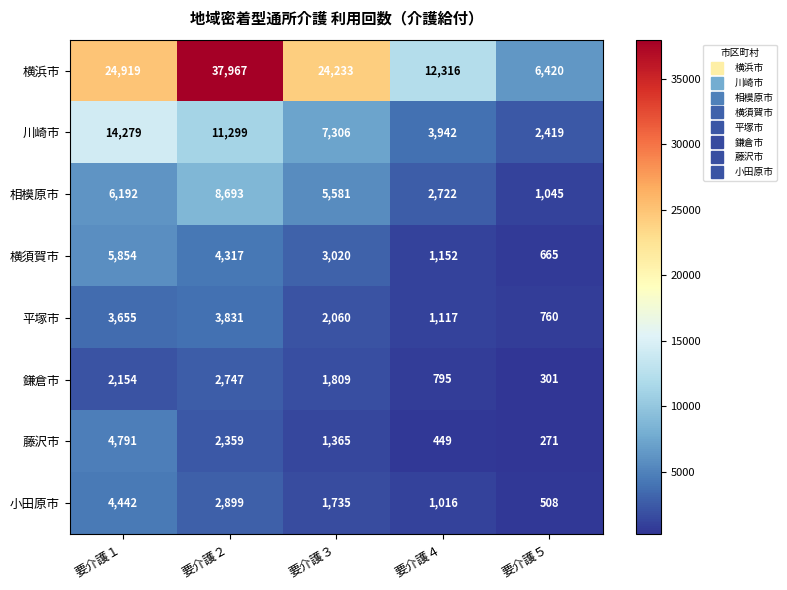

At how many categories does at least one series exceed 21320?

3